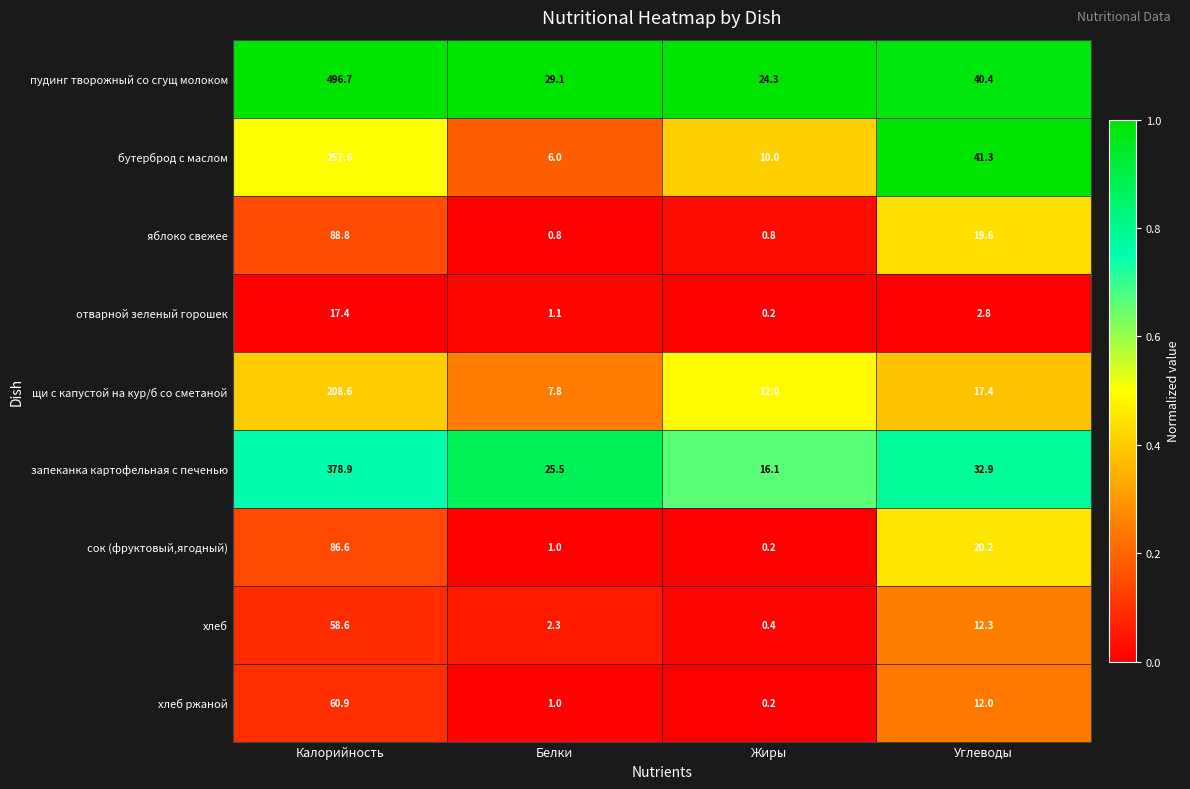

Which series has the largest total across all categories?

пудинг творожный со сгущ молоком